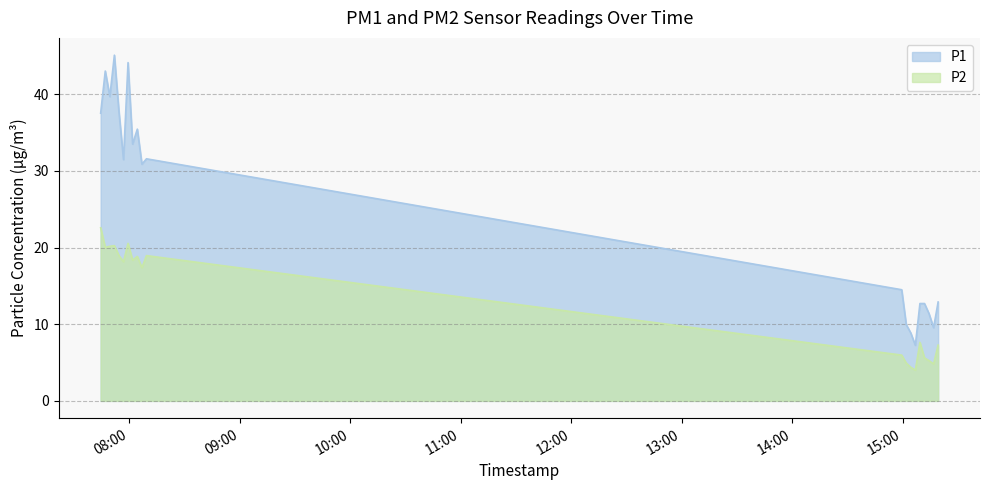

Reading left to right, list all the values displayed in this chart.

P1: 37.5	43.0	39.7	45.1	37.7	31.5	44.1	33.5	35.5	30.9	31.6	14.5	9.9	8.8	7.2	12.7	12.7	11.4	9.6	12.9
P2: 22.6	20.0	20.2	20.2	18.9	18.1	20.6	18.4	18.9	17.4	18.9	6.0	4.9	4.4	4.0	7.6	5.6	5.2	4.8	7.3